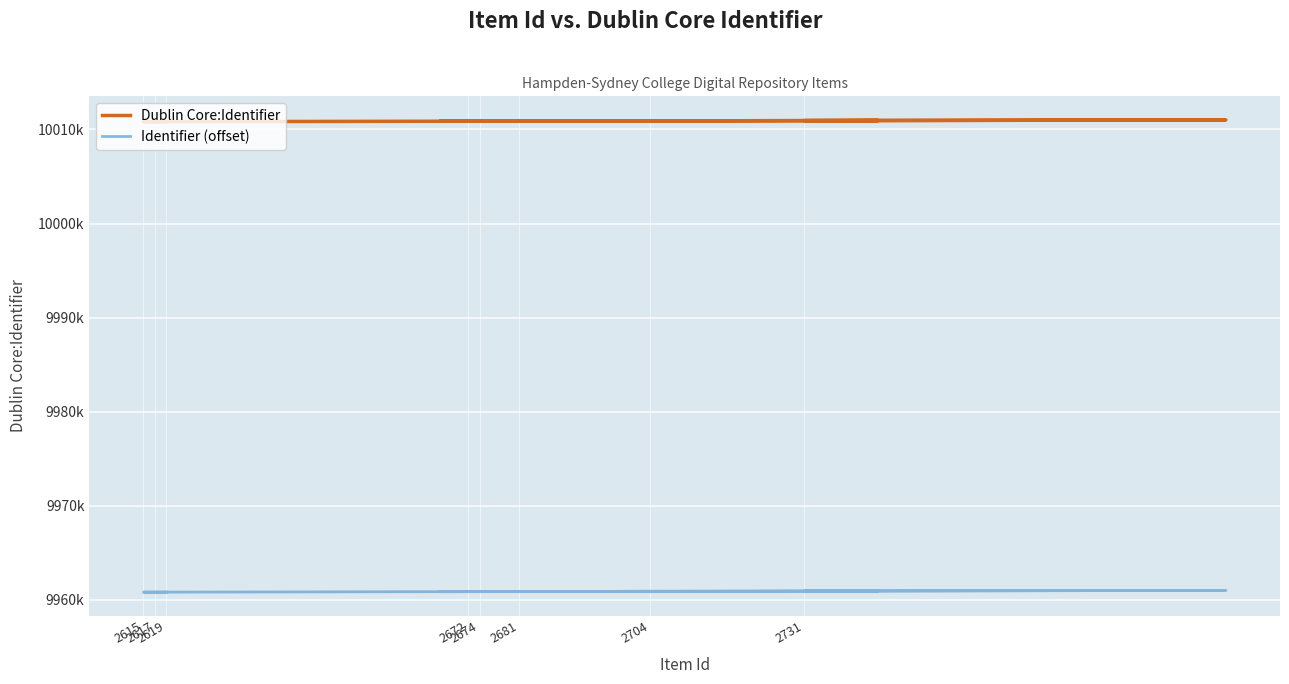

How many data points in Identifier (offset) are less than 9960880?

7